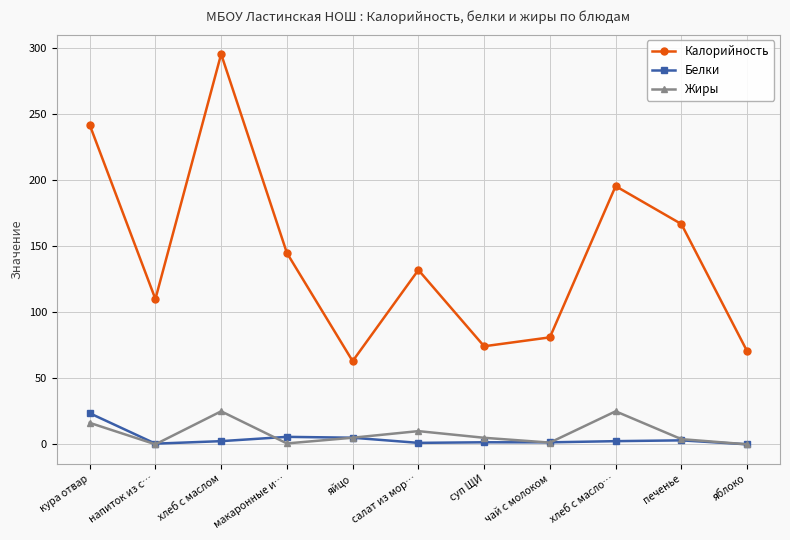

How many distinct data groups are displayed?

3